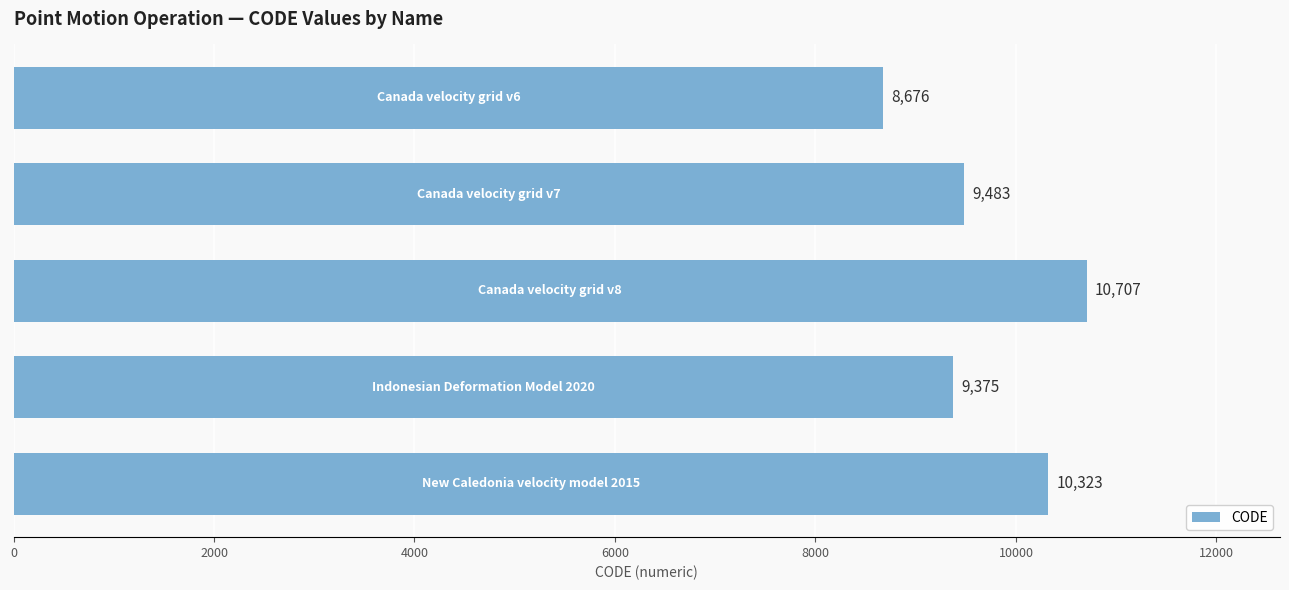

What is the sum of all values?

48564